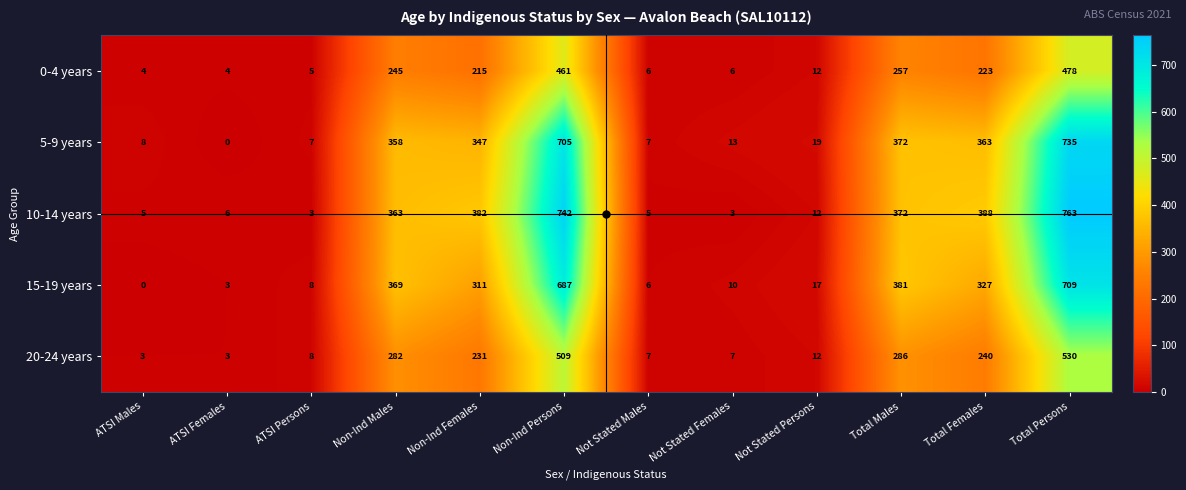

Which series changed the most between Total Males and Total Persons?

10-14 years